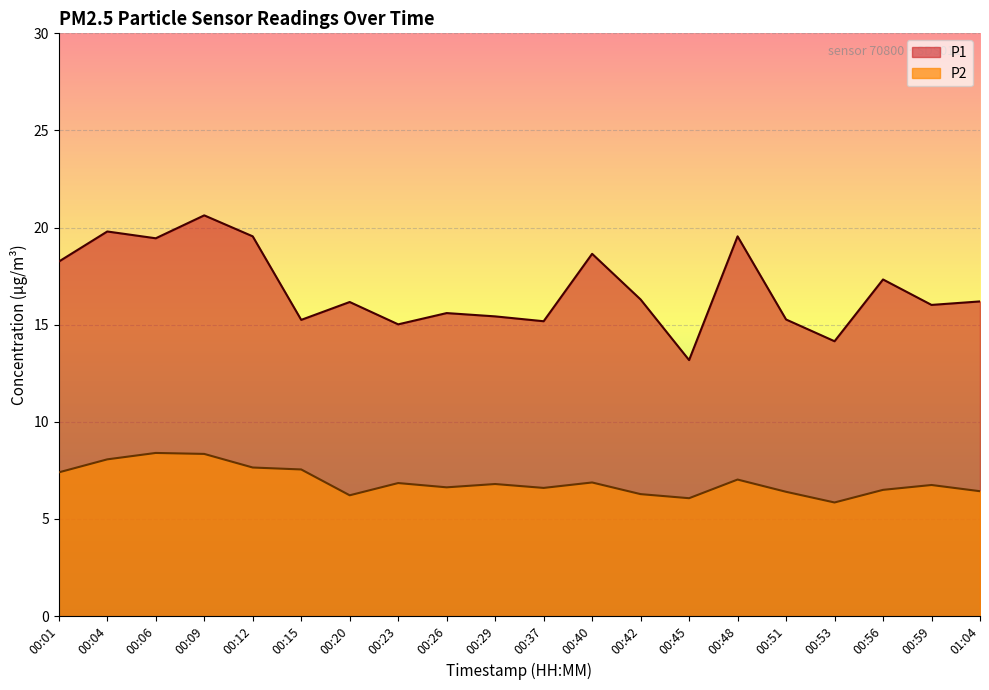

What is the minimum value shown in the chart?

5.8